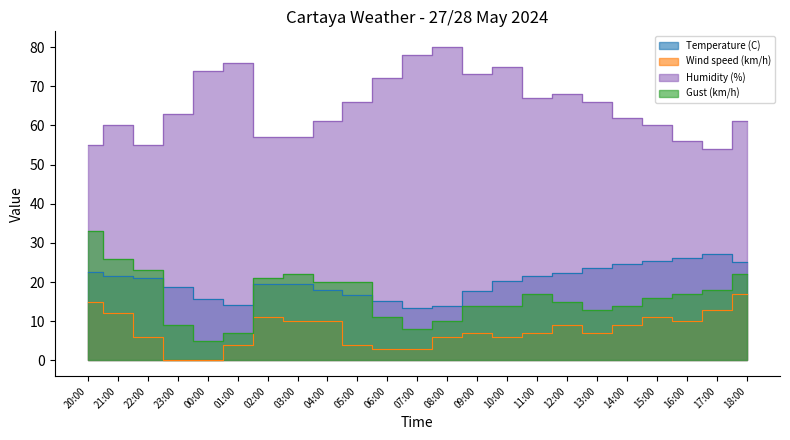

Which category has the lowest value in the Gust (km/h) series?

00:00